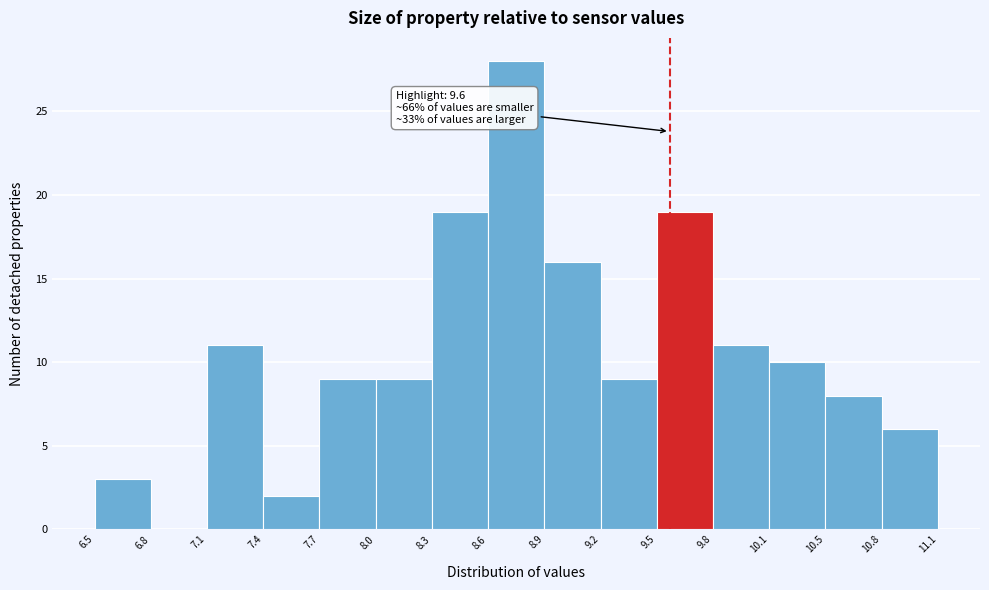

Over which range of the x-axis is the bar tallest?

8.6 to 8.9